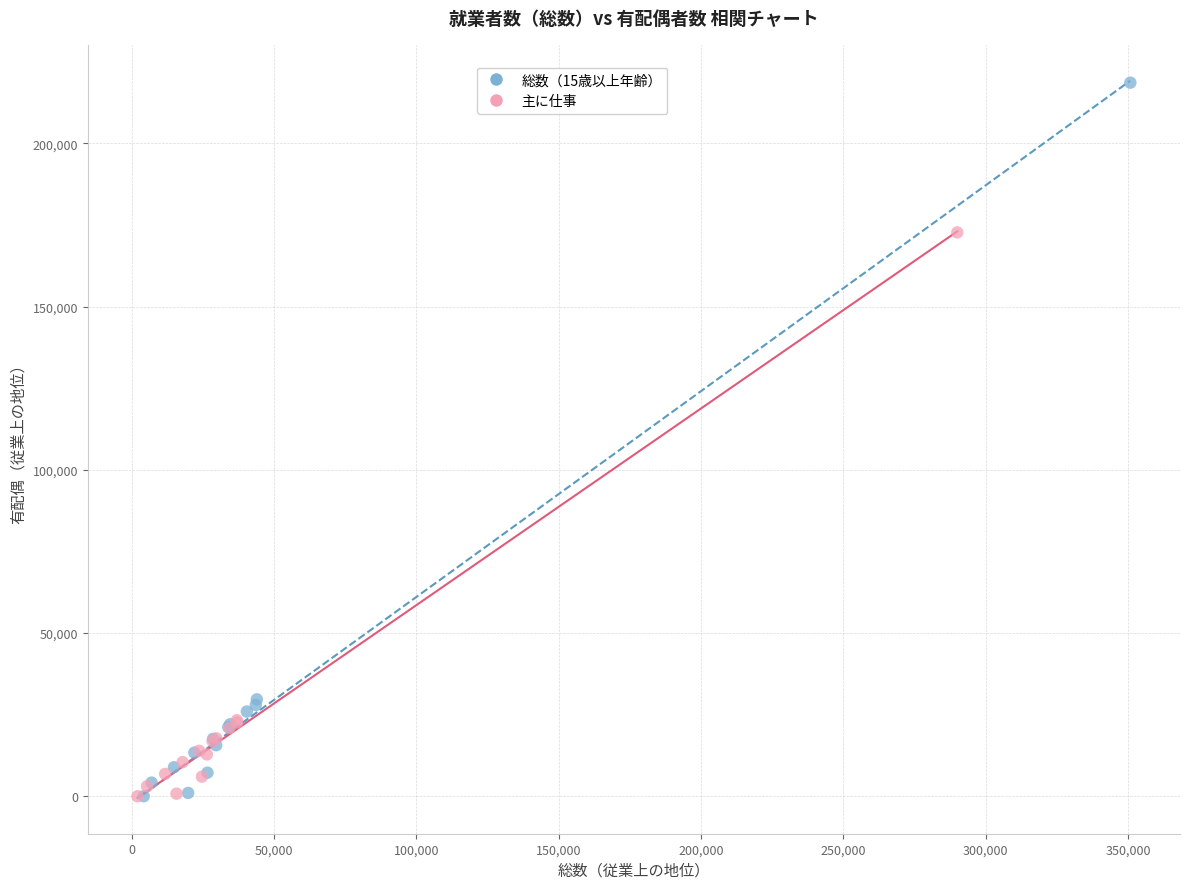

Which series contains the highest Y value?

総数（15歳以上年齢）